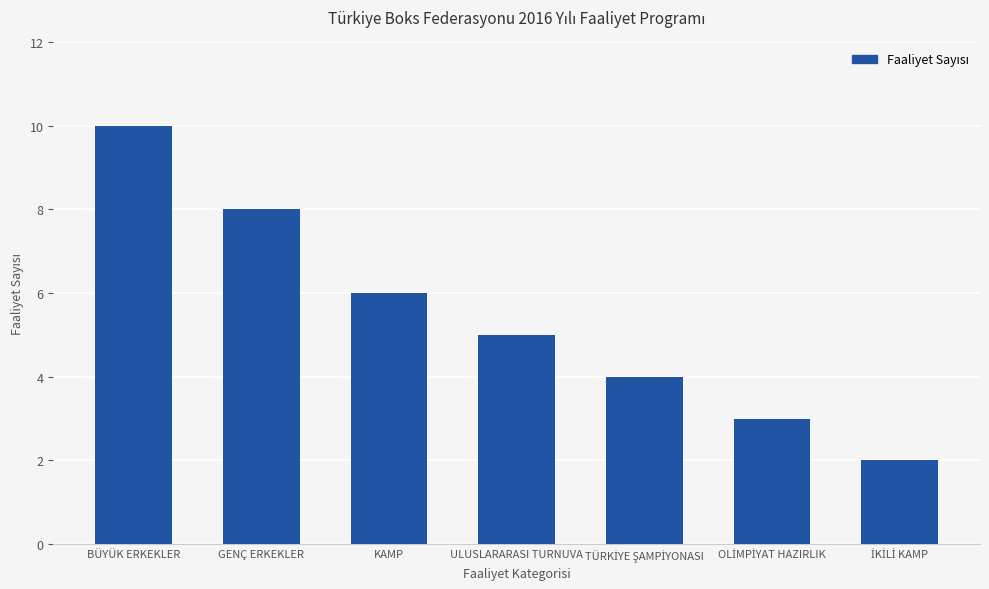

At which category does the chart reach its peak across all series?

BÜYÜK ERKEKLER